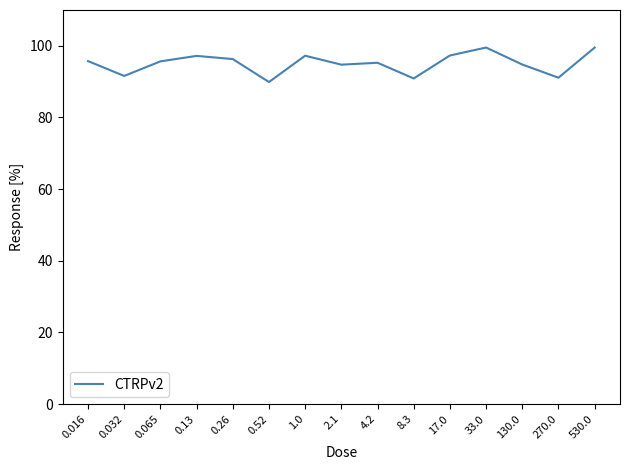

The chart shows a value of 99.5 at 33.0. True or false?

True